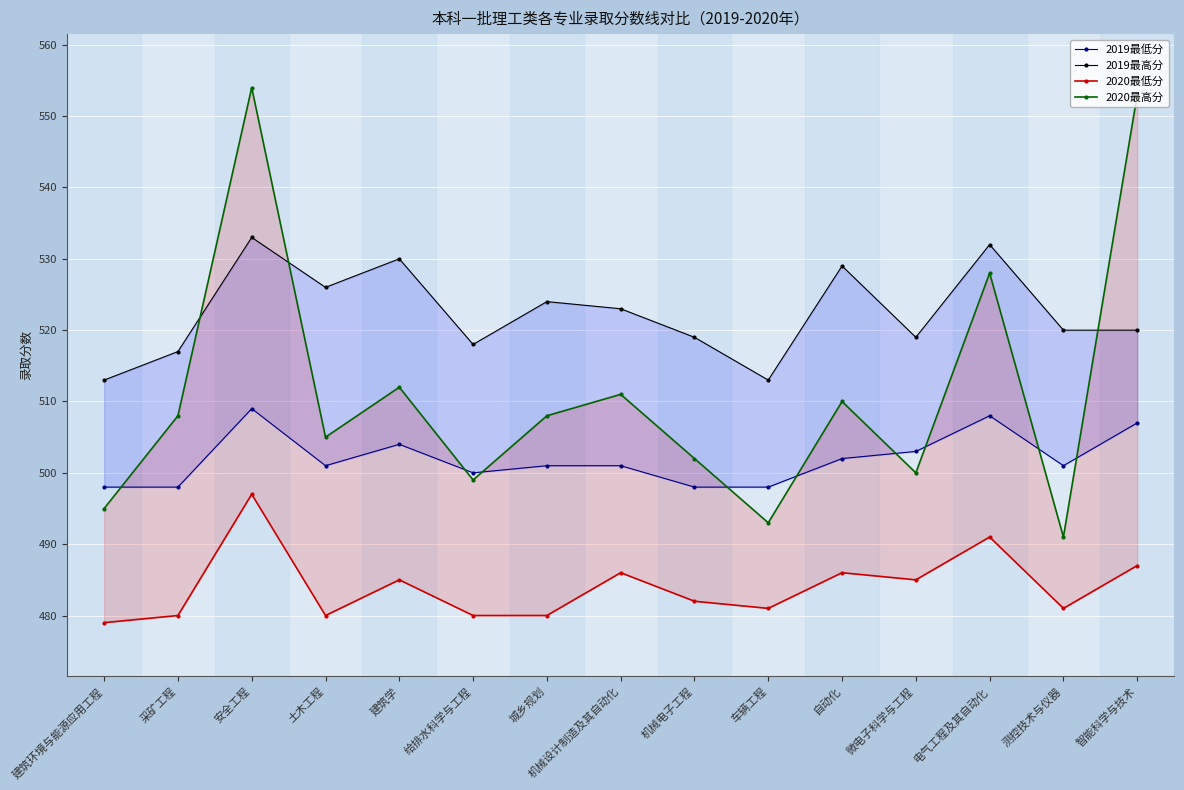

How many data points in 2020最低分 are above 482?

7